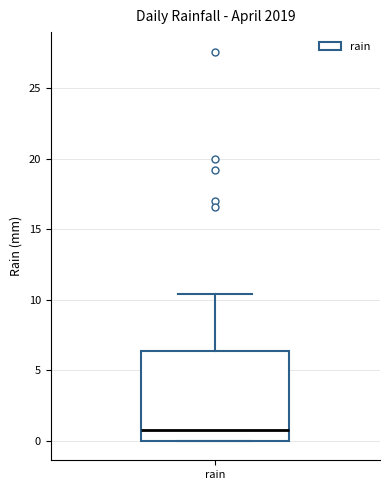

Transcribe this box plot: give where the median line is, the range the box spans, and where the two whiskers end, as read against the y-axis. The values are not printed on the chart, so give them approximately, as read against the axis.

median 1.0, box 0.0 to 6.5, whiskers 0.0 to 10.5